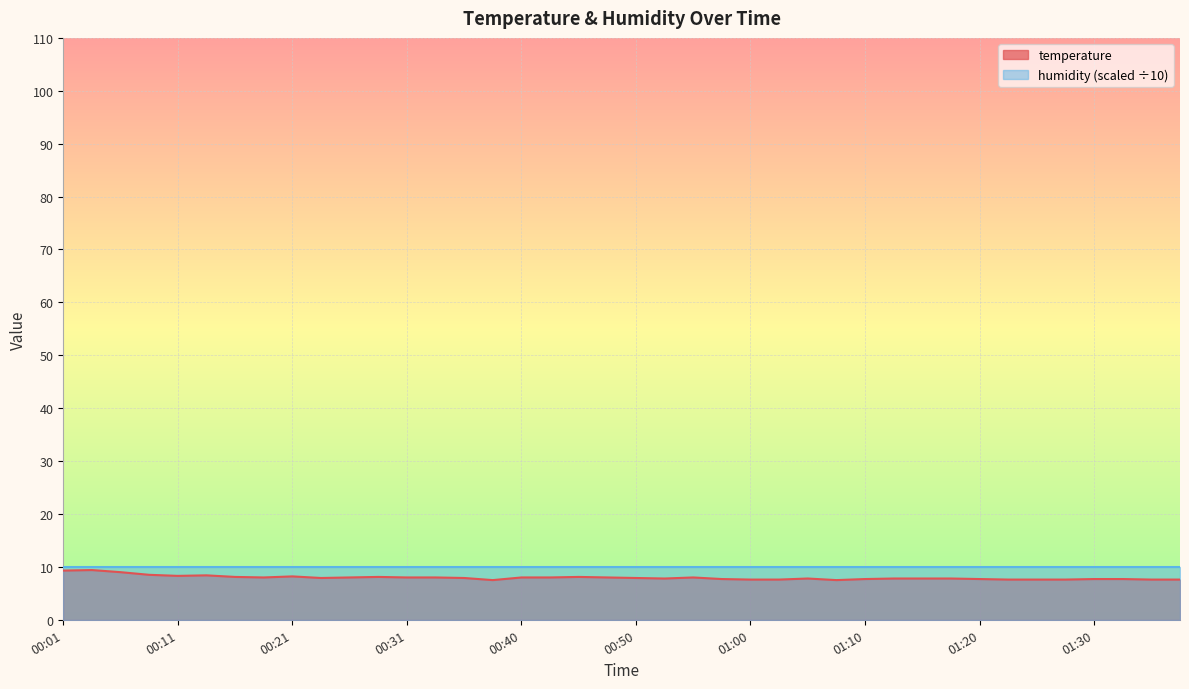

Reading left to right, list all the values displayed in this chart.

9.3	9.4	9.0	8.5	8.3	8.4	8.1	8.0	8.2	7.9	8.0	8.1	8.0	8.0	7.9	7.5	8.0	8.0	8.1	8.0	7.9	7.8	8.0	7.7	7.6	7.6	7.8	7.5	7.7	7.8	7.8	7.8	7.7	7.6	7.6	7.6	7.7	7.7	7.6	7.6